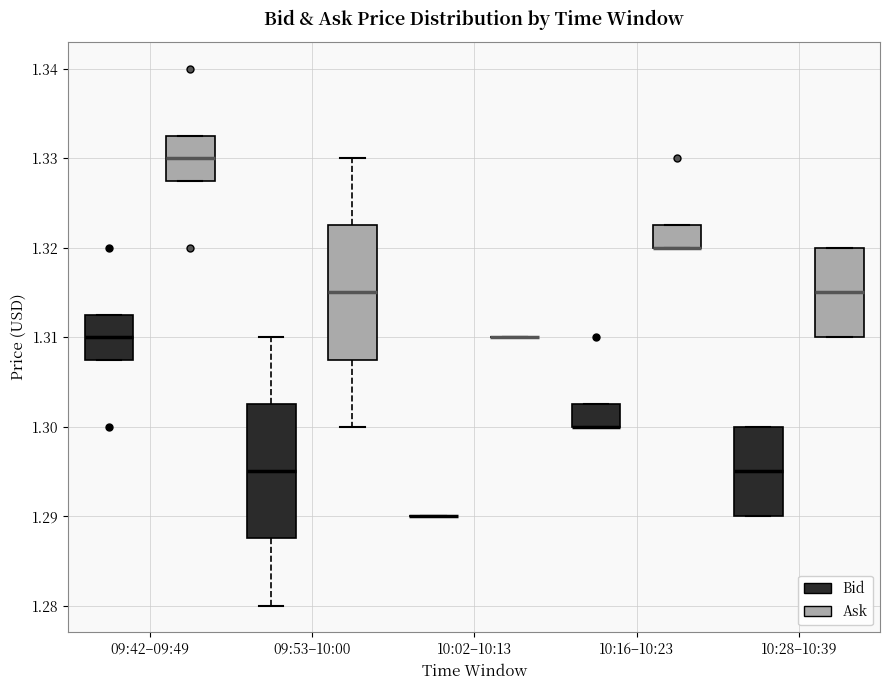

Reading left to right, transcribe this box plot: for each box, give where its median line is, the range the box spans, and where its two whiskers end, as read against the y-axis. The values are not printed on the chart, so give them approximately, as read against the axis.

09:42–09:49 (Bid): median 1.310, box 1.308 to 1.313, whiskers 1.308 to 1.313
09:42–09:49 (Ask): median 1.330, box 1.328 to 1.333, whiskers 1.328 to 1.333
09:53–10:00 (Bid): median 1.295, box 1.288 to 1.303, whiskers 1.280 to 1.310
09:53–10:00 (Ask): median 1.315, box 1.308 to 1.323, whiskers 1.300 to 1.330
10:02–10:13 (Bid): box collapsed to a line at 1.290, whiskers 1.290 to 1.290
10:02–10:13 (Ask): box collapsed to a line at 1.310, whiskers 1.310 to 1.310
10:16–10:23 (Bid): median 1.300 (drawn on the box's lower edge), box 1.300 to 1.303, whiskers 1.300 to 1.303
10:16–10:23 (Ask): median 1.320 (drawn on the box's lower edge), box 1.320 to 1.323, whiskers 1.320 to 1.323
10:28–10:39 (Bid): median 1.295, box 1.290 to 1.300, whiskers 1.290 to 1.300
10:28–10:39 (Ask): median 1.315, box 1.310 to 1.320, whiskers 1.310 to 1.320